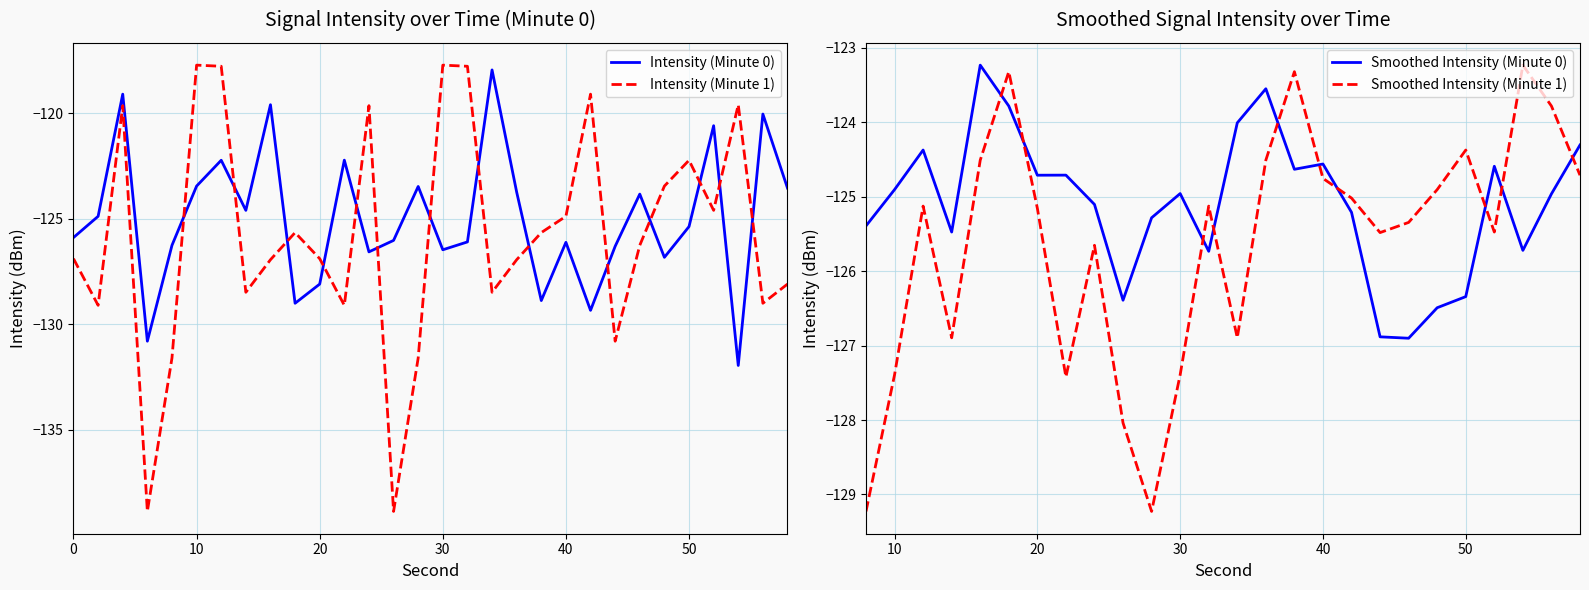

How many values in the intensity(dBm) series exceed -125?

14